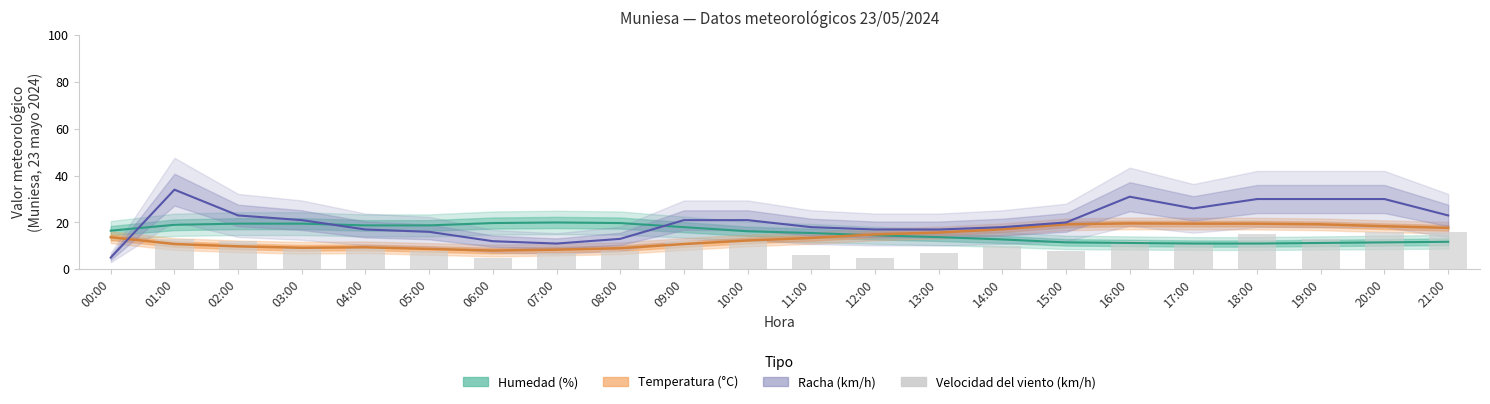

Rank the series by their maximum value, from highest to lowest.

Racha (km/h), Humedad (%), Temperatura (°C), Velocidad del viento (km/h)